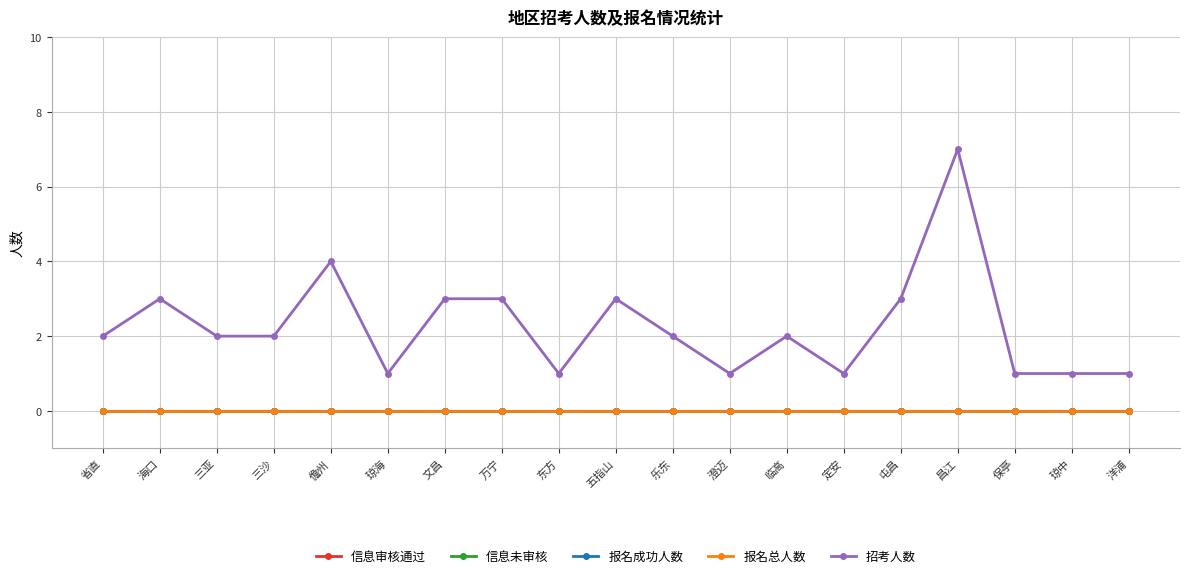

What is the spread (max minus min) of values at 万宁?

3